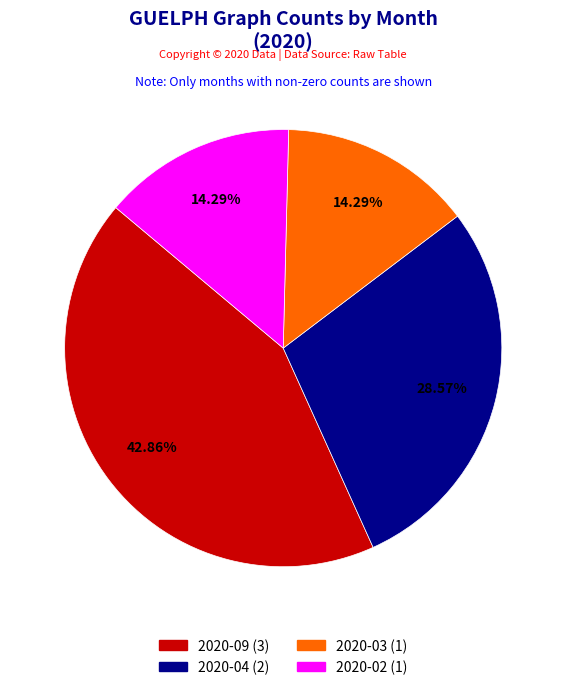

Is there any slice that represents more than half of the pie?

No